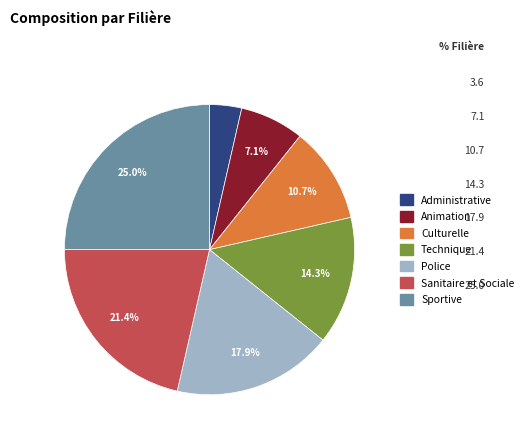

To the nearest percent, what portion does Police represent?

18%